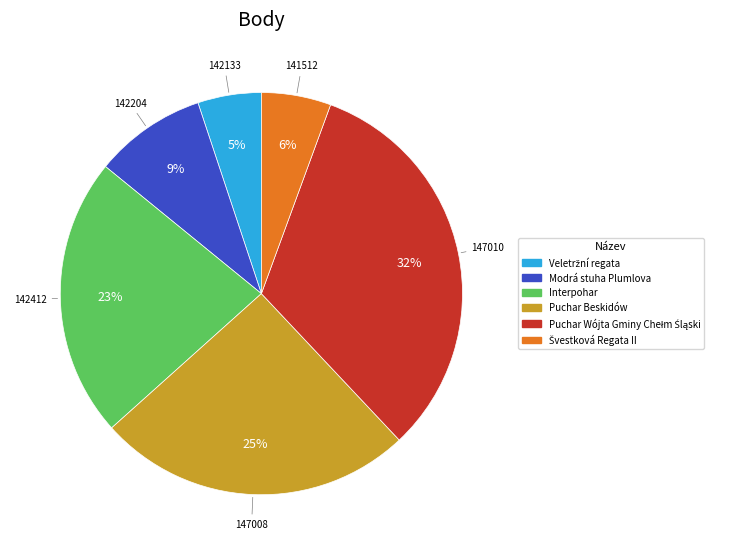

What is the ratio of the value at Puchar Beskidów to the value at Modrá stuha Plumlova?

2.8